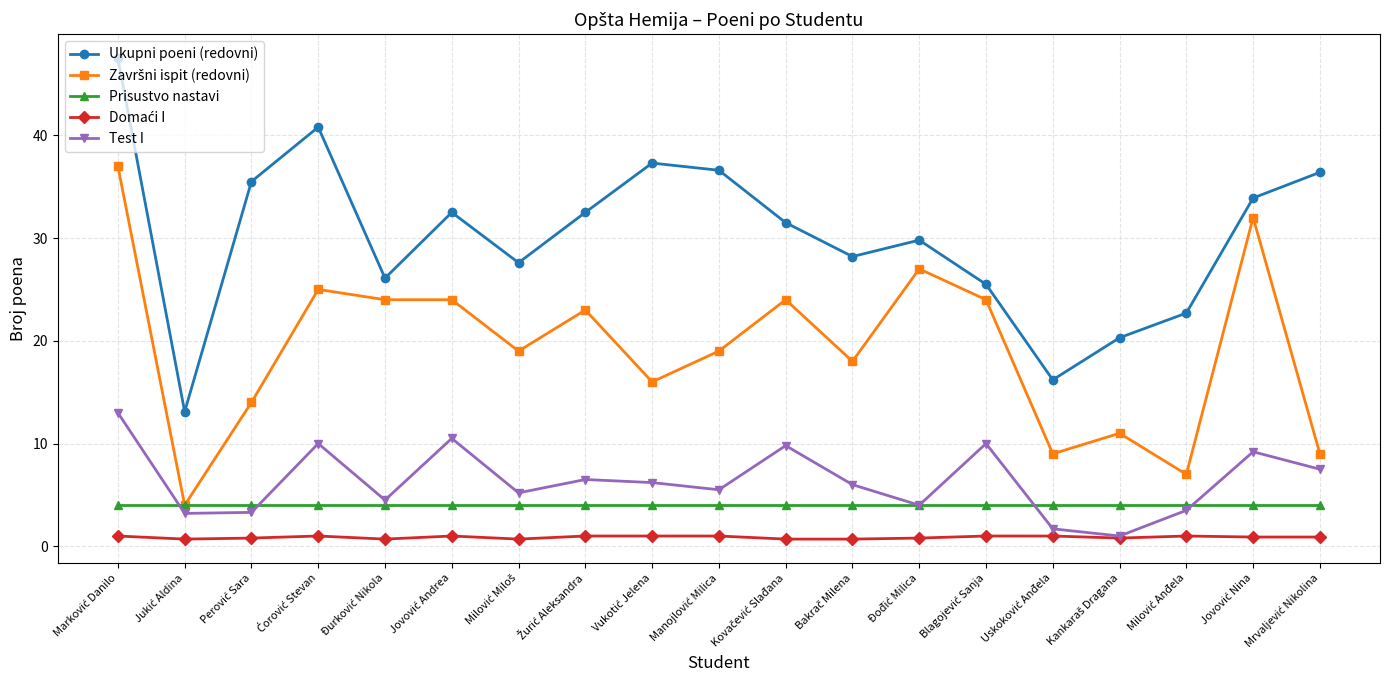

Which series has the largest total across all categories?

Ukupni poeni (redovni)